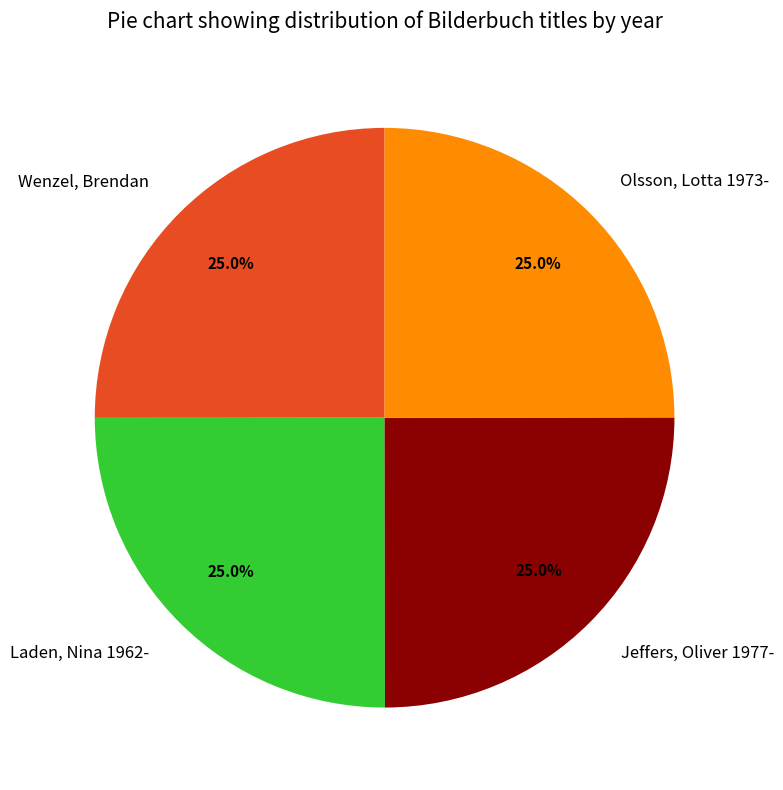

To the nearest percent, what is the combined percentage of Wenzel, Brendan and Laden, Nina 1962-?

50%